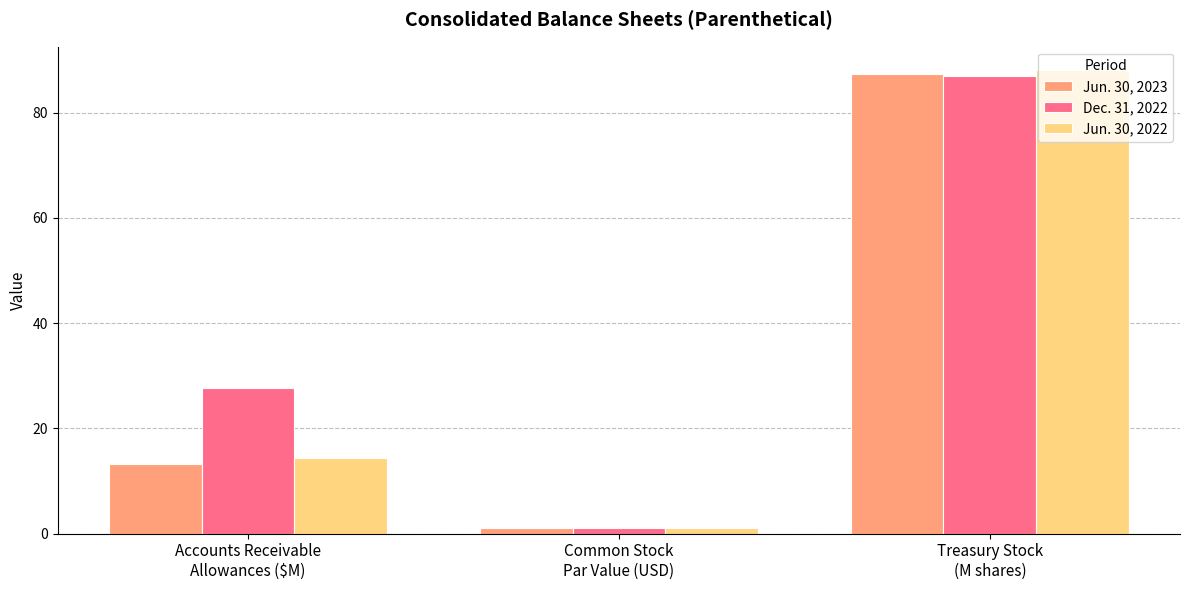

Rank the series by their maximum value, from highest to lowest.

Jun. 30, 2022, Jun. 30, 2023, Dec. 31, 2022